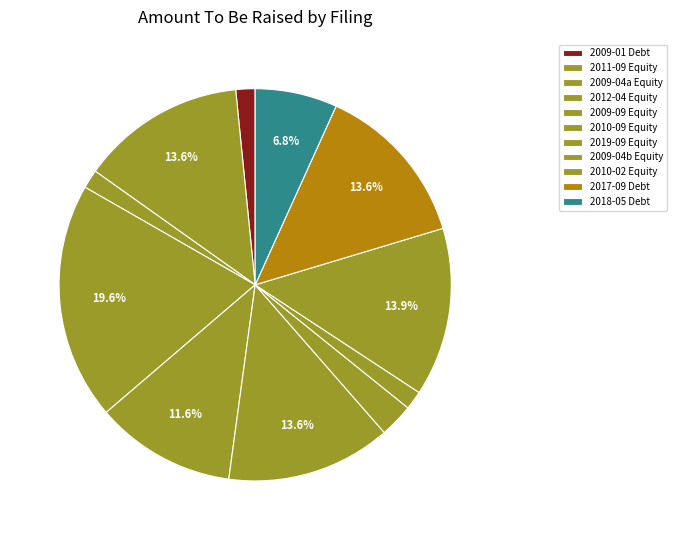

How many slices are in this pie chart?

11